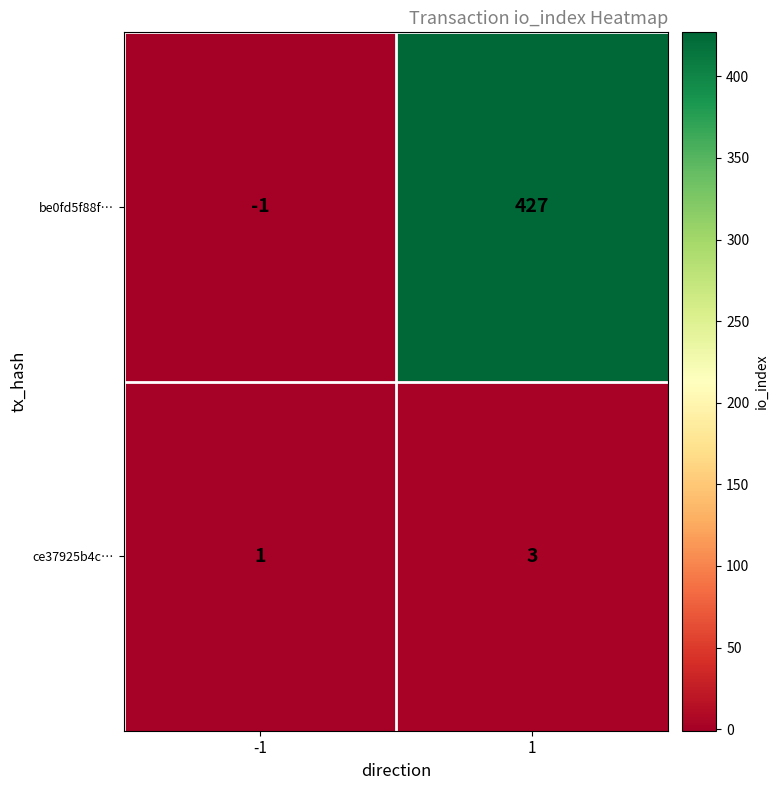

Which series changed the most between -1 and 1?

be0fd5f88f…